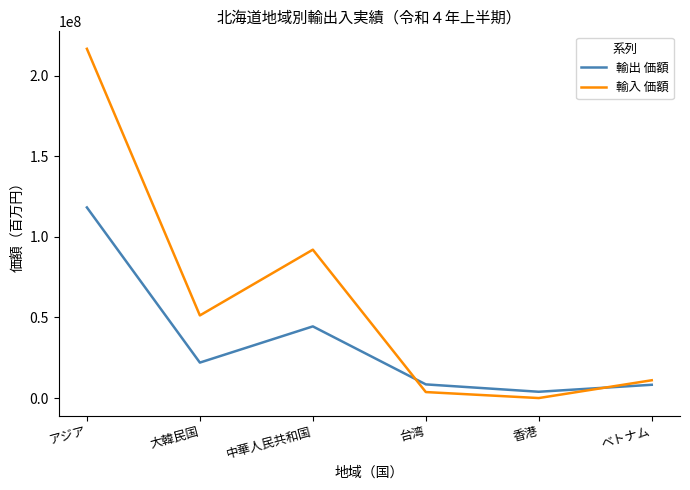

After their last crossing, which series has the higher values: 輸入 価額 or 輸出 価額?

輸入 価額